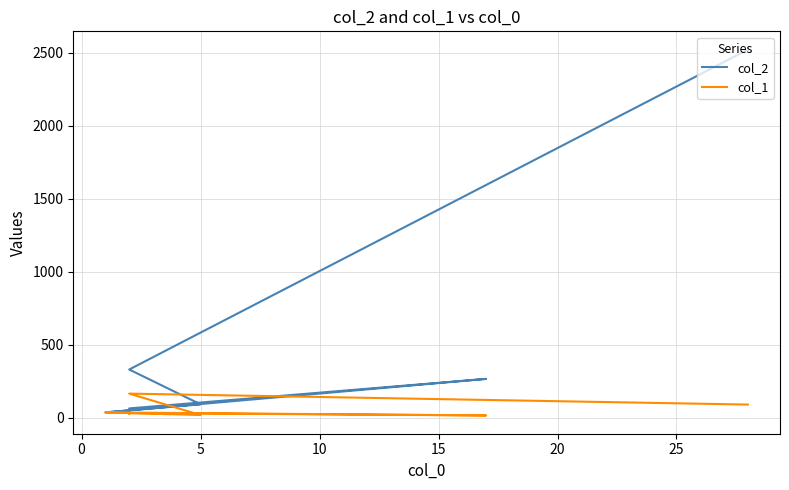

Does the chart display data point markers on the line(s)?

No